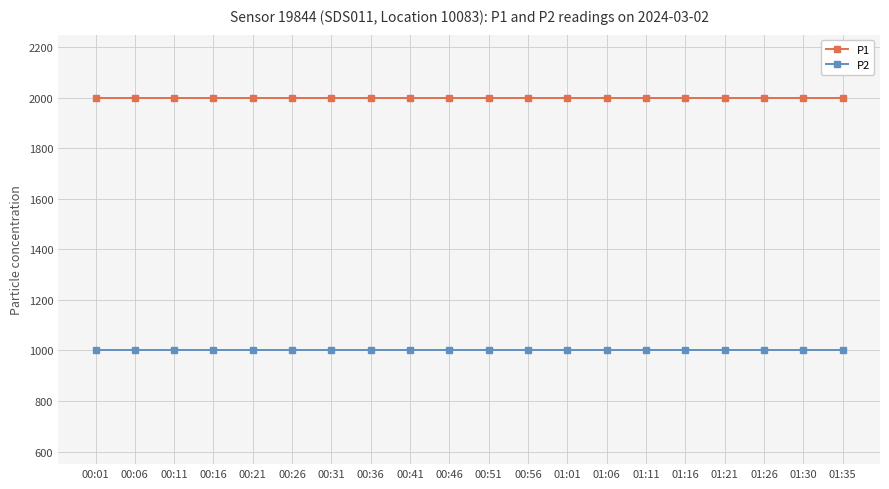

Is the value of P2 at 00:01 greater than the value of P1 at 00:36?

No